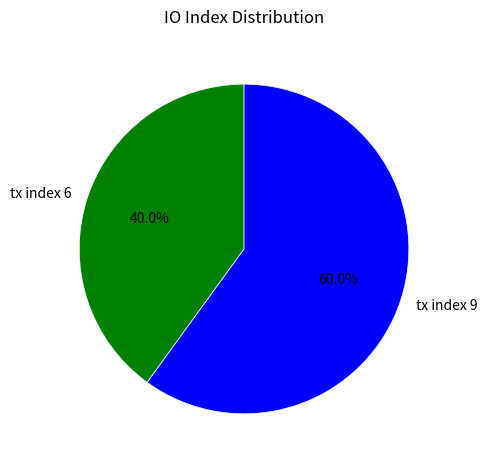

True or false: tx index 9 accounts for 45% of the total.

False